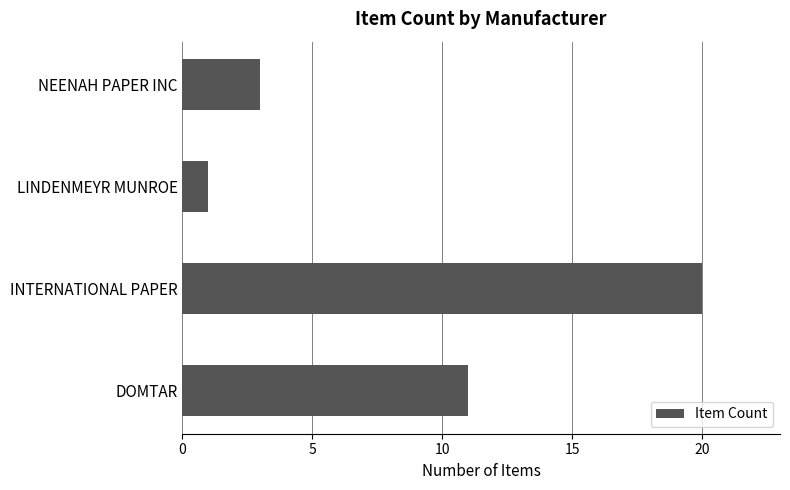

What is the difference between the second highest and minimum values?

10